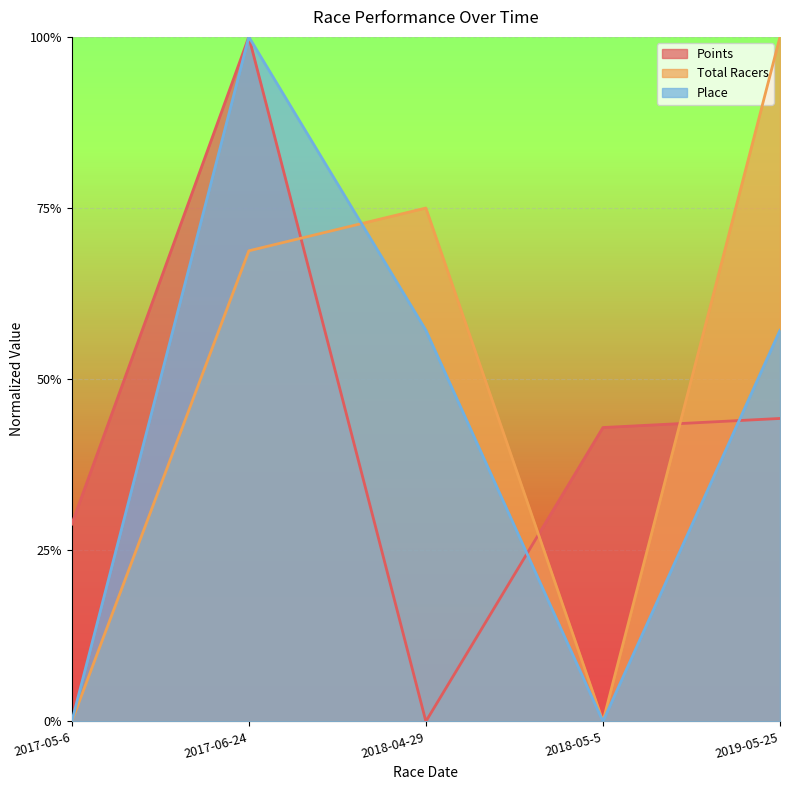

What is the value of the Place point at the 3rd from the left?

0.6